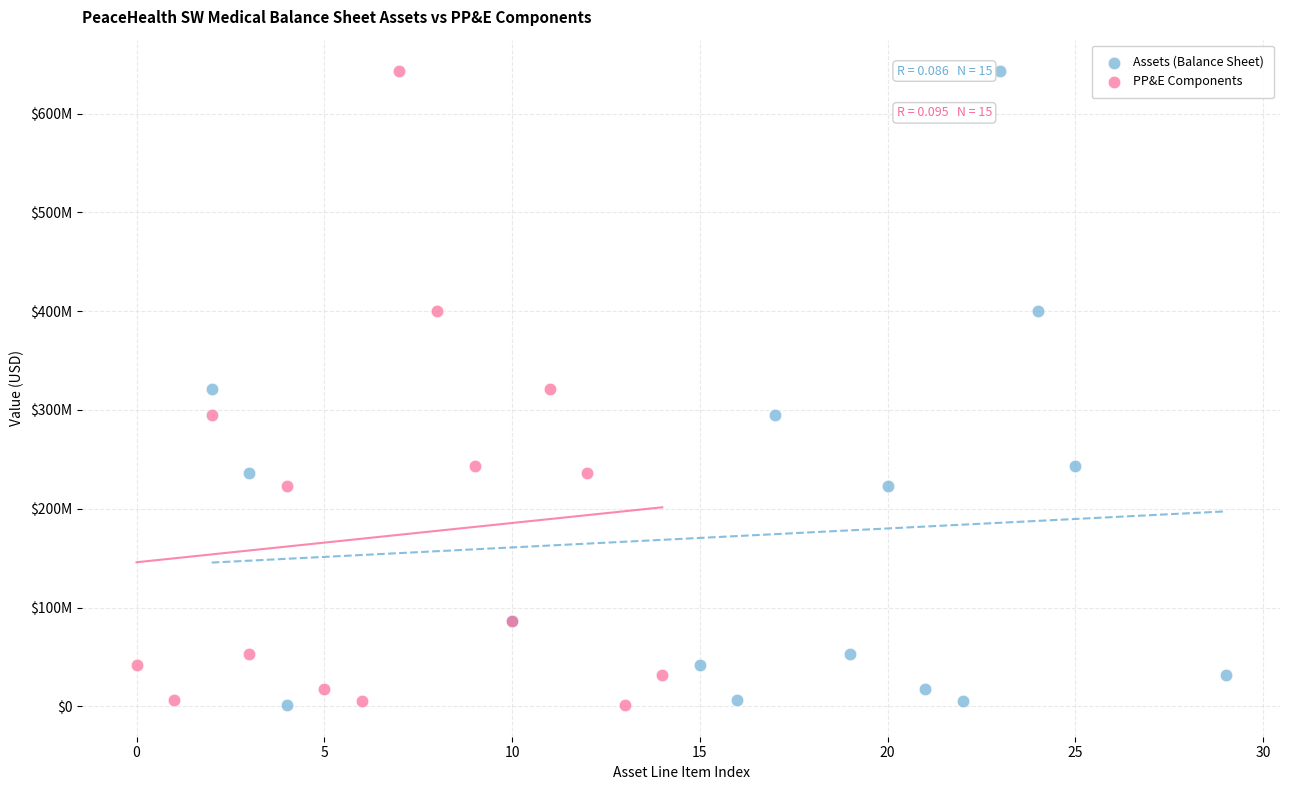

What are all the series names shown in the legend?

Assets (Balance Sheet), PP&E Components